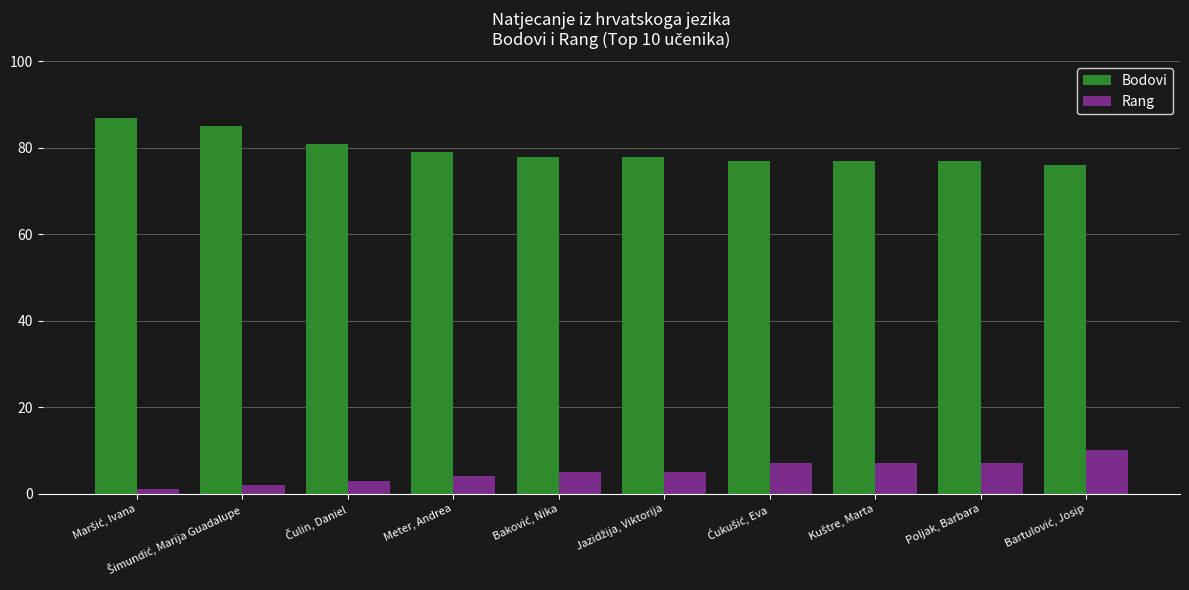

True or false: Rang has a value of 1 at Meter, Andrea.

False